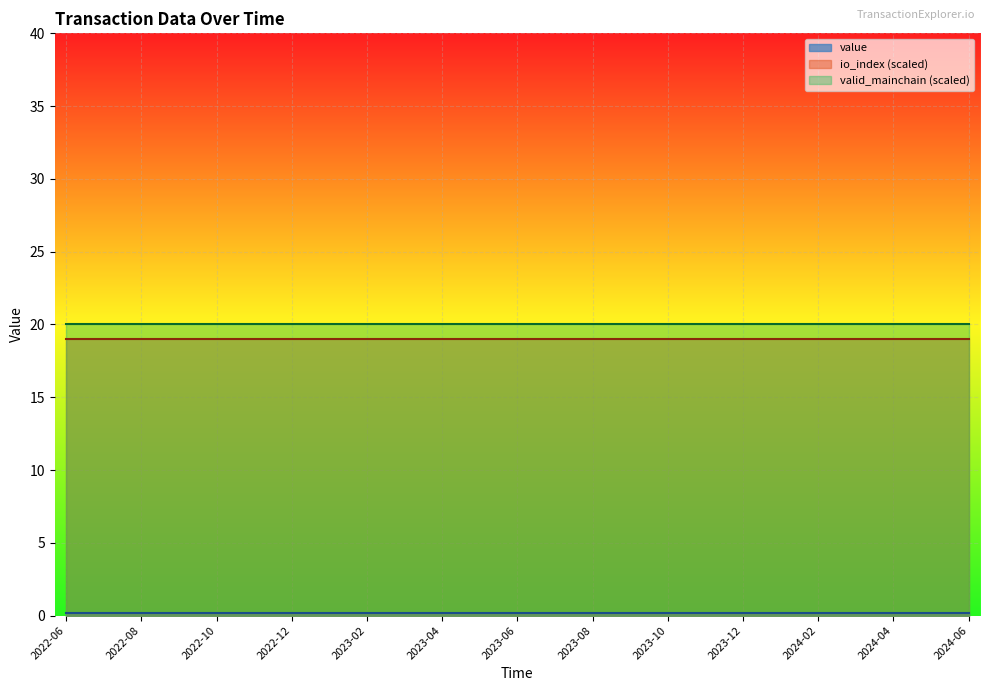

True or false: io_index and value intersect in this chart.

False